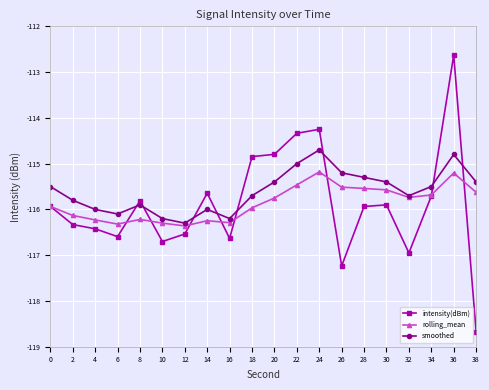

What is the value of the rolling_mean point at the 5th from the left?

-116.2